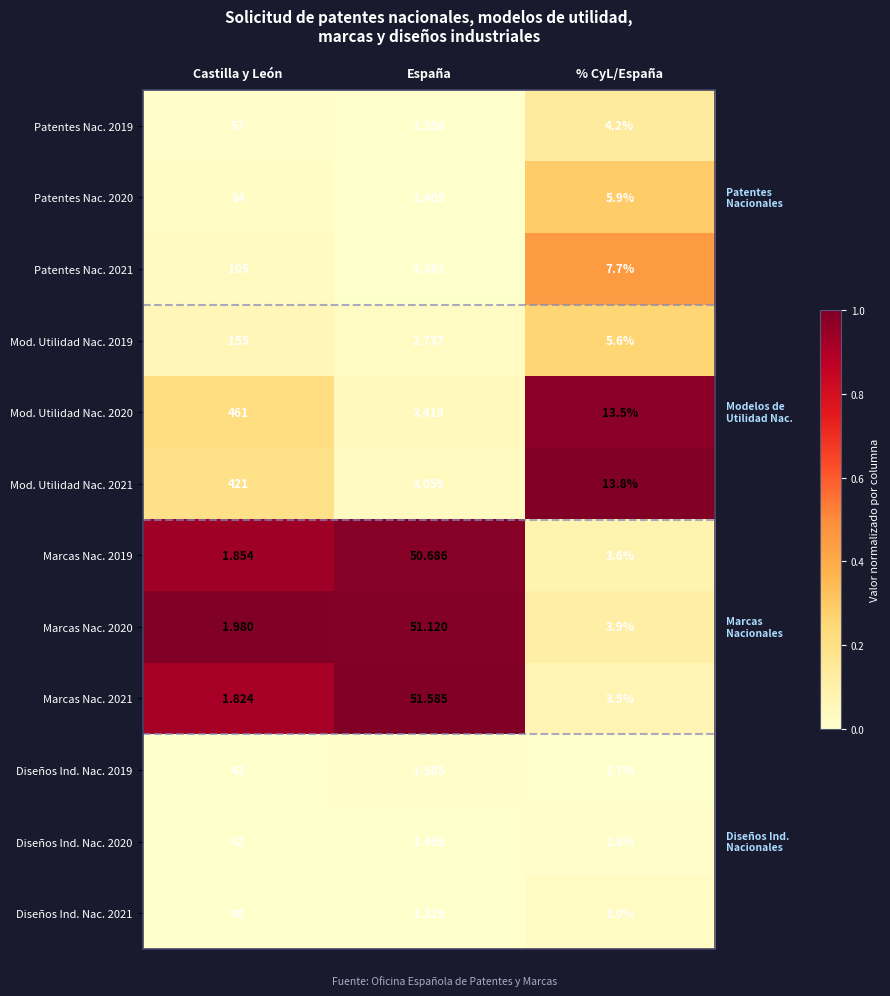

At which category is the sum across all series the highest?

Castilla y León